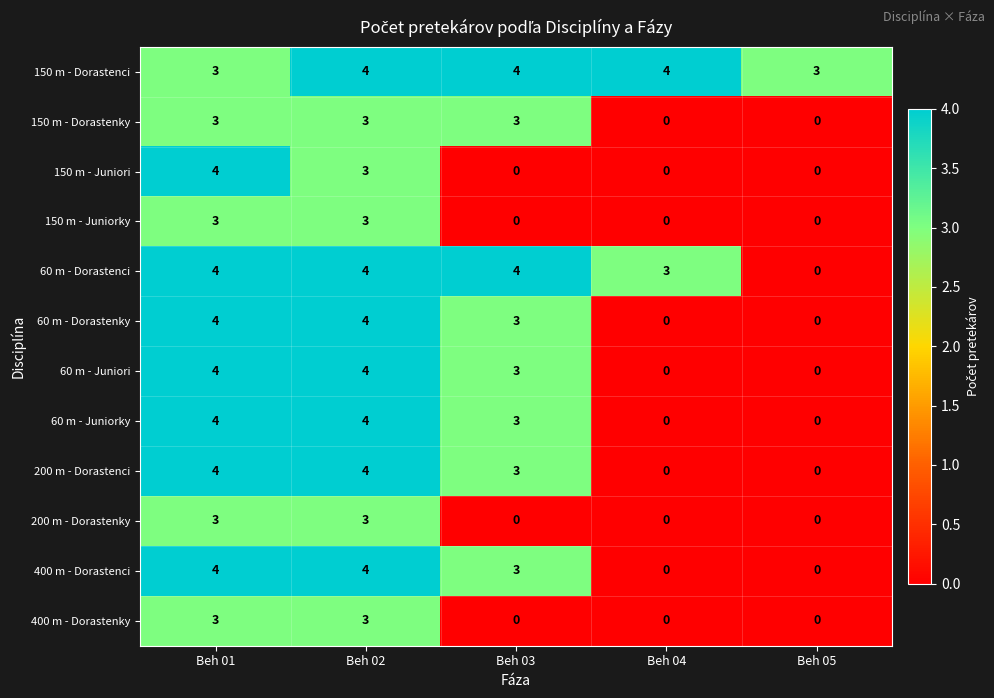

At how many categories does at least one series exceed 0?

5